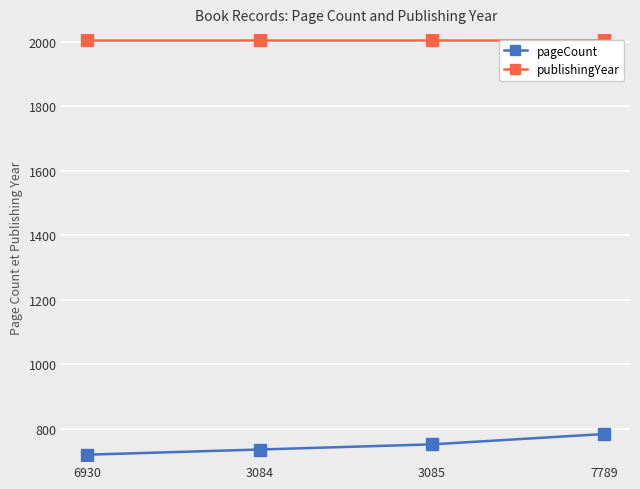

Reading left to right, extract all data points from this chart.

pageCount: 720	736	752	784
publishingYear: 2004	2004	2004	2004